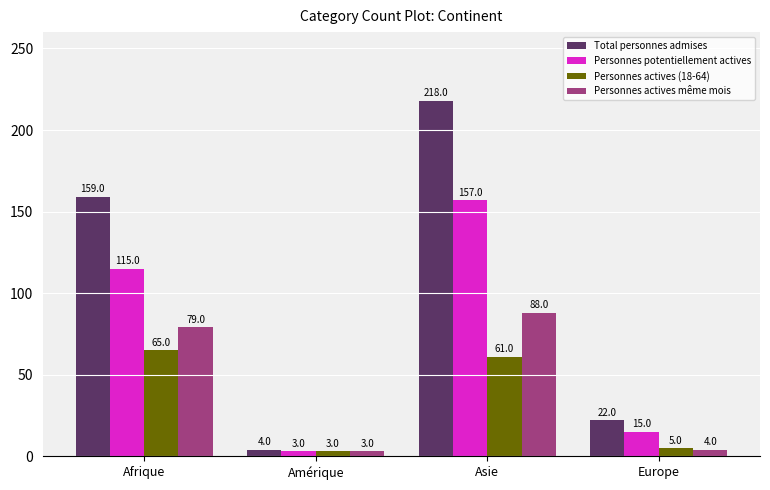

At how many categories does at least one series exceed 105?

2